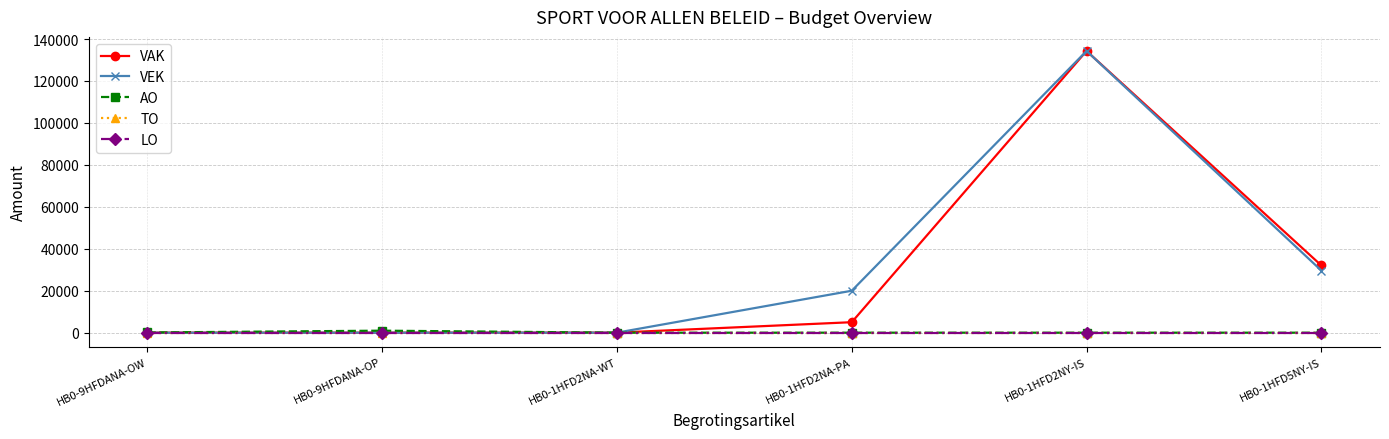

Does the chart have visible grid lines?

Yes